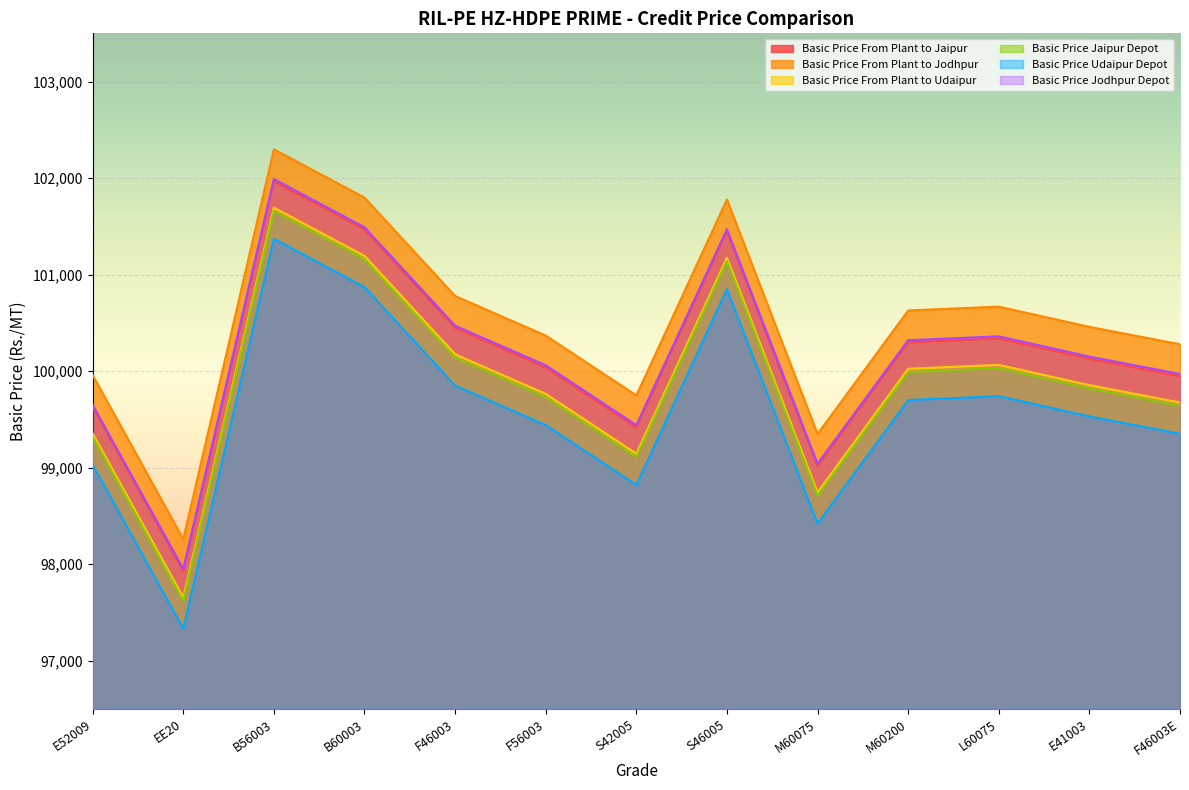

What is the sum of all Basic Price Jaipur Depot values?

1298070